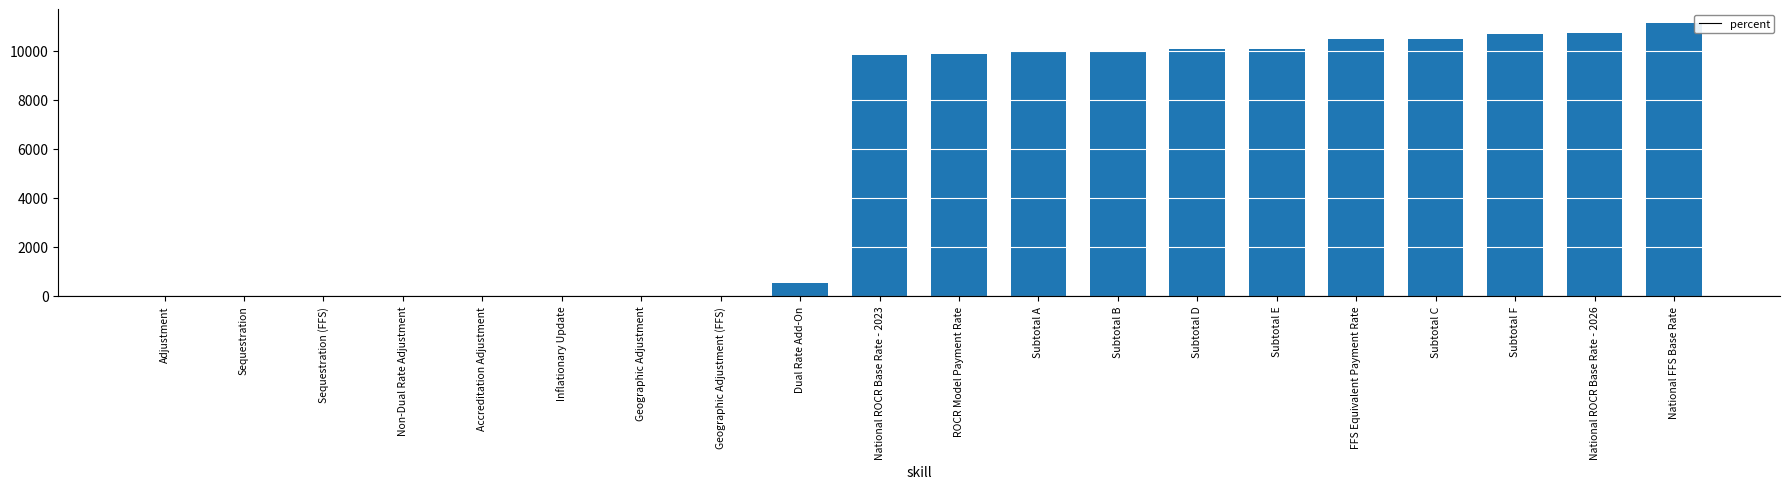

What is the sum of all values?

113948.6